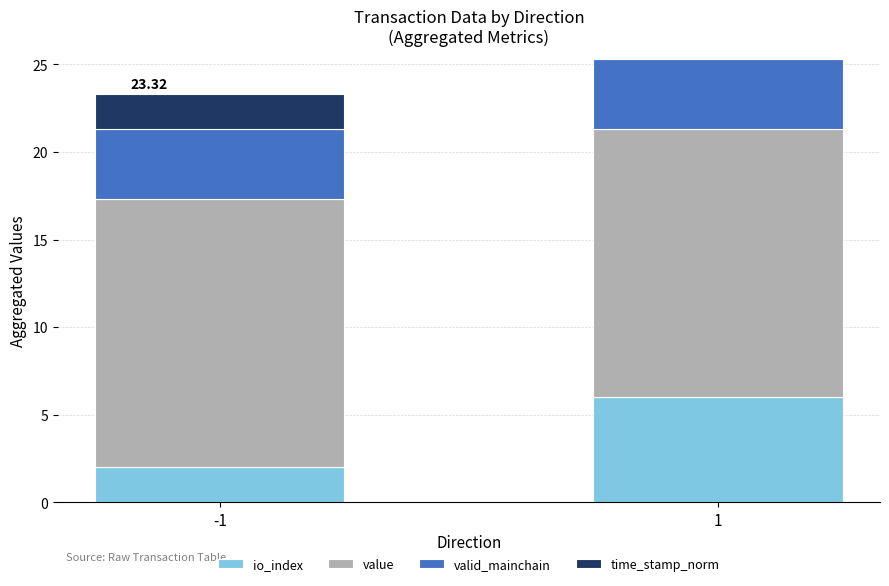

What is the total value across all series at 1?

25.3